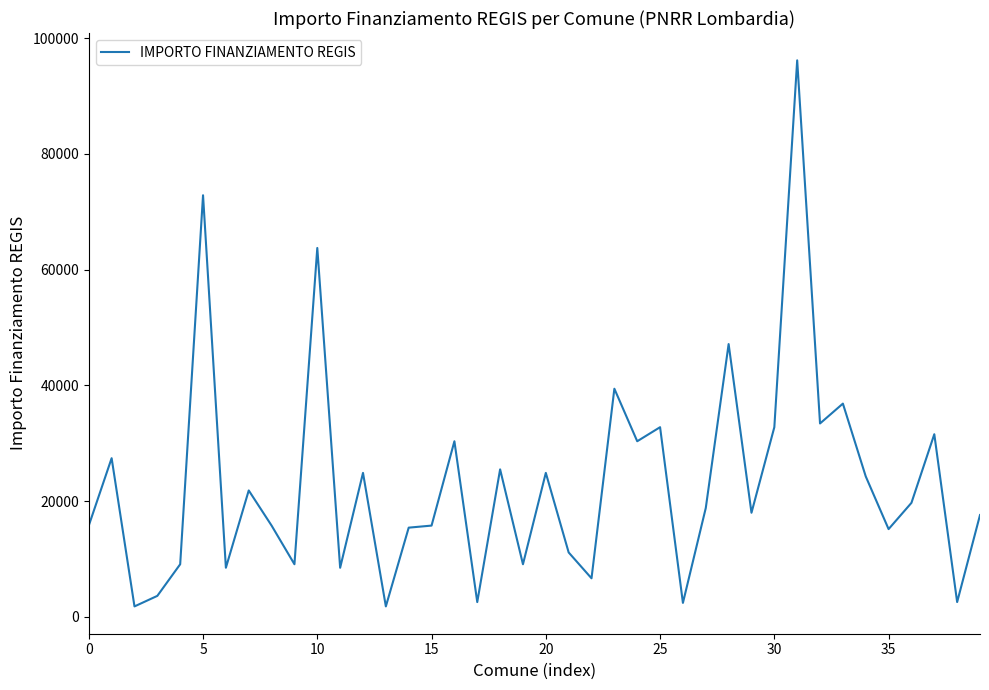

Does the chart have visible grid lines?

No